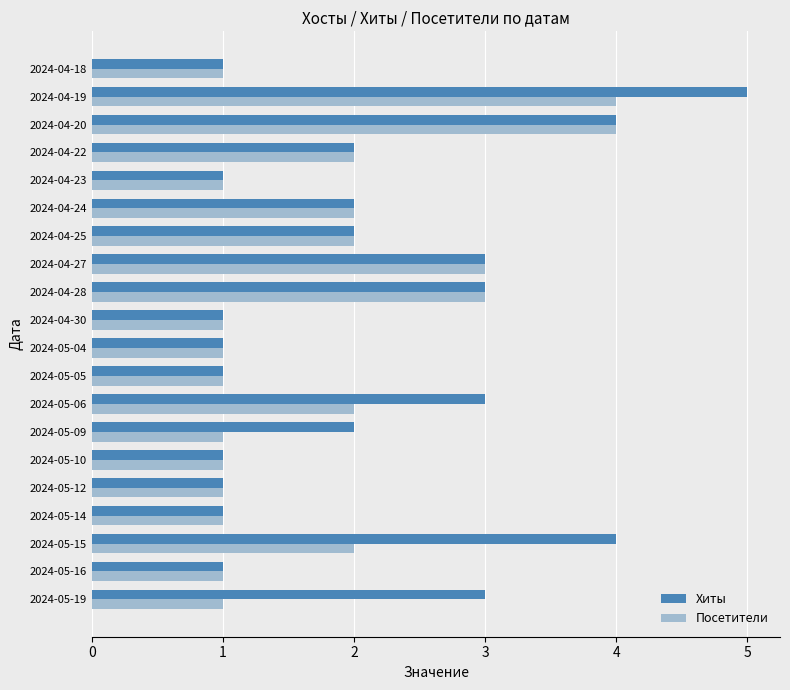

Which series has the largest range (max minus min)?

Хиты